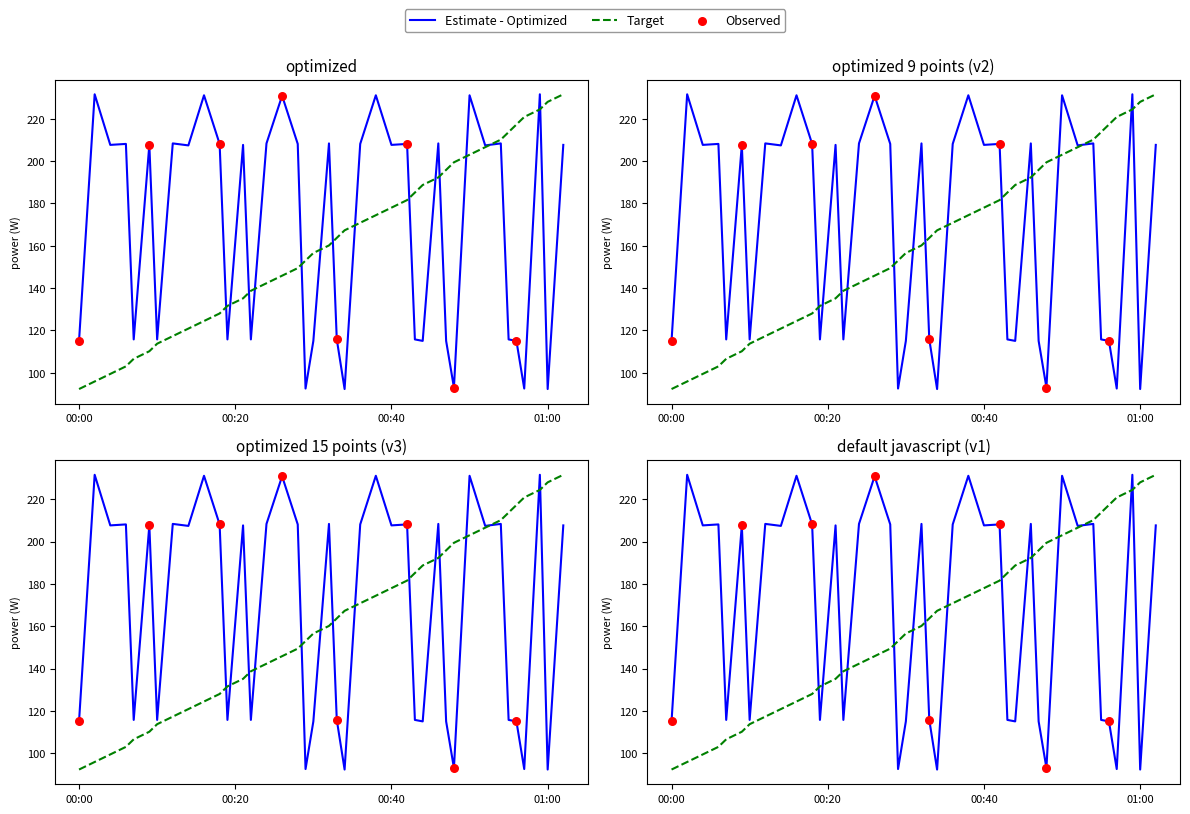

What is the ratio of the value at 2023-09-12T00:47:00 to the value at 2023-09-12T00:46:00?

0.6